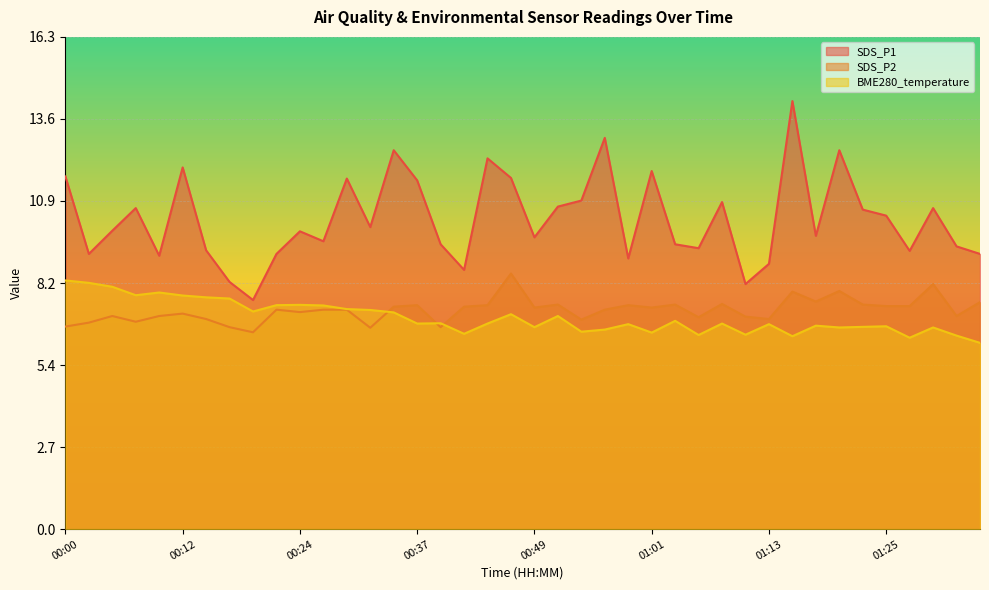

Does the chart display data point markers on the line(s)?

No